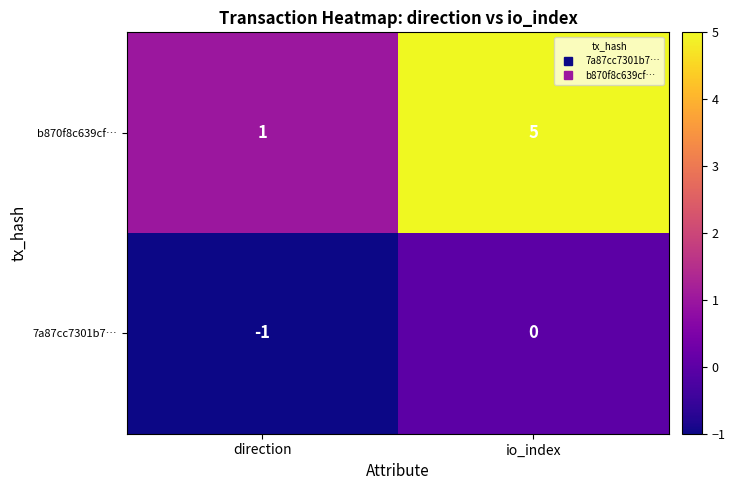

What is the average value of the b870f8c639cf… series?

3